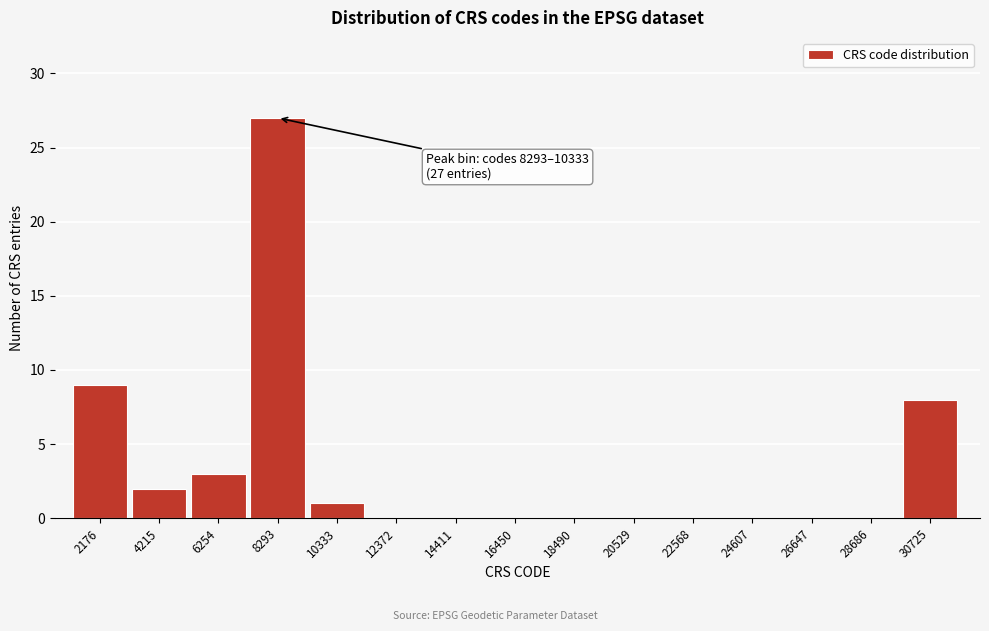

Reading left to right, transcribe all the data shown in this chart.

2176=9	4215=2	6254=3	8293=27	10333=1	12372=0	14411=0	16450=0	18490=0	20529=0	22568=0	24607=0	26647=0	28686=0	30725=8